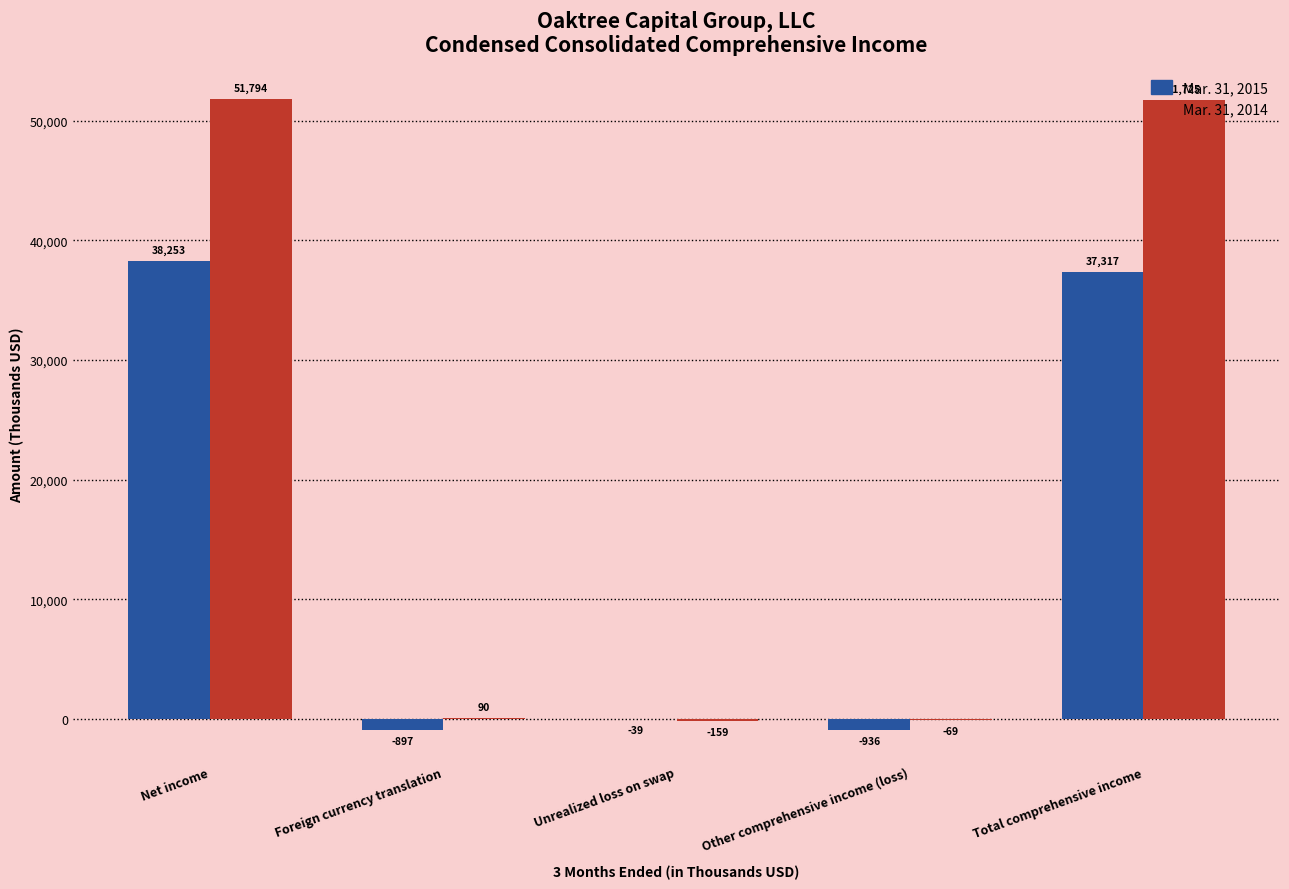

What is the sum of the Mar. 31, 2014 values at Total comprehensive income and Other comprehensive income (loss)?

51656